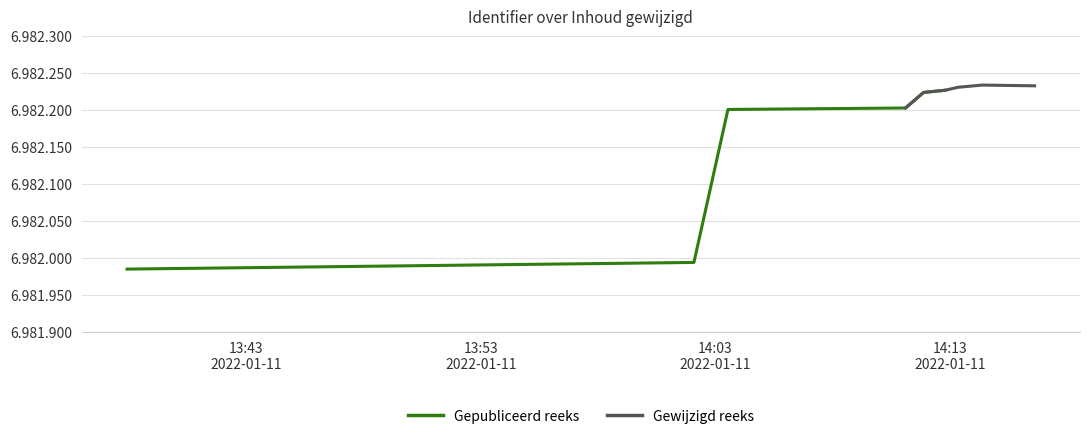

Does the chart display data point markers on the line(s)?

No